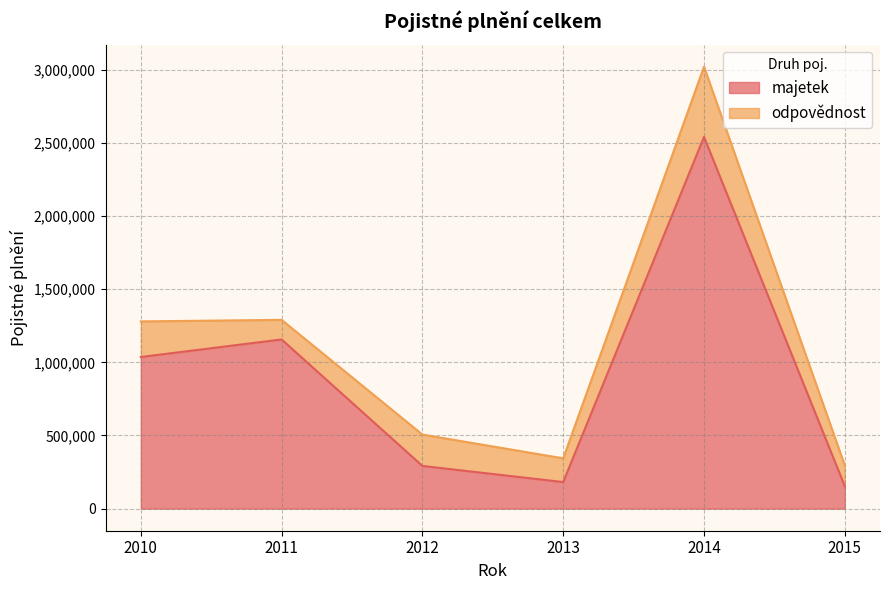

Which category has the highest value across all series?

2014